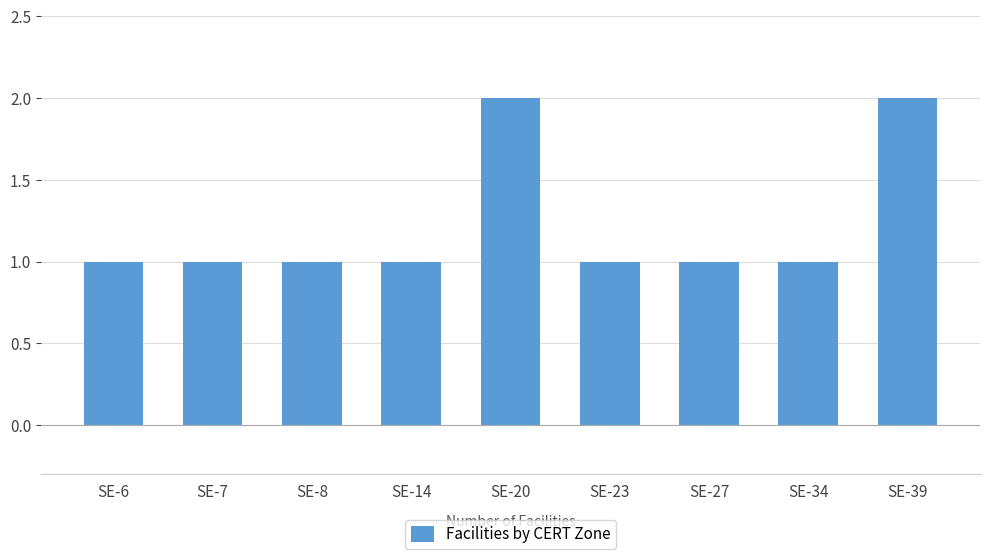

What is the value of the 3rd bar from the left?

1